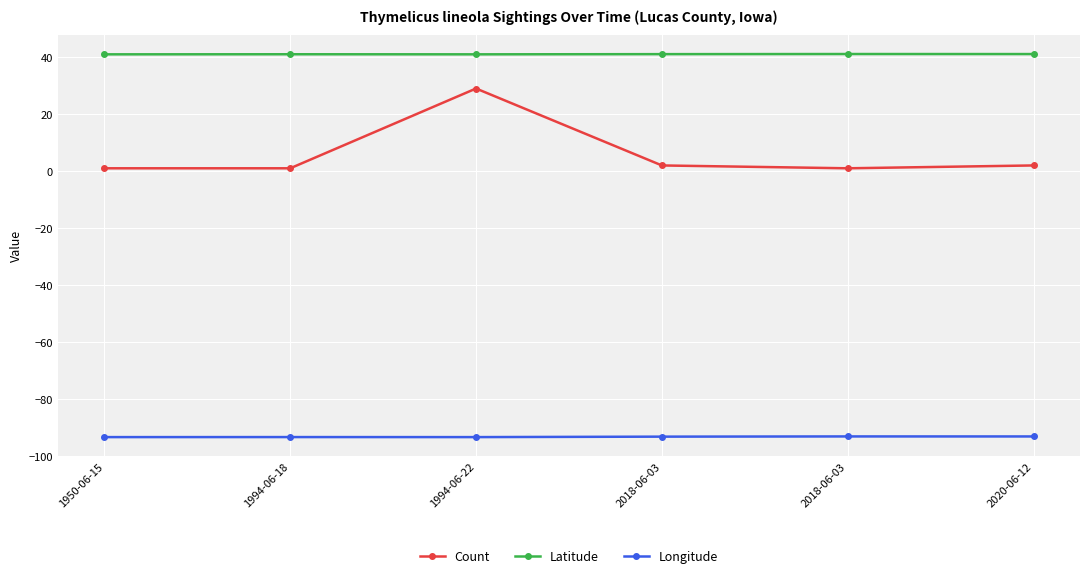

What is the spread (max minus min) of values at 1994-06-18?

134.3